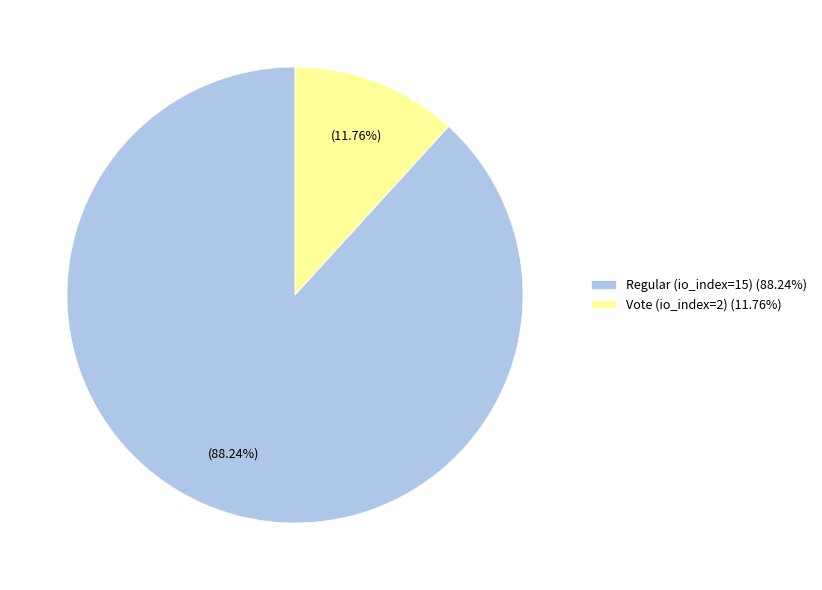

Is there any slice that represents more than half of the pie?

Yes